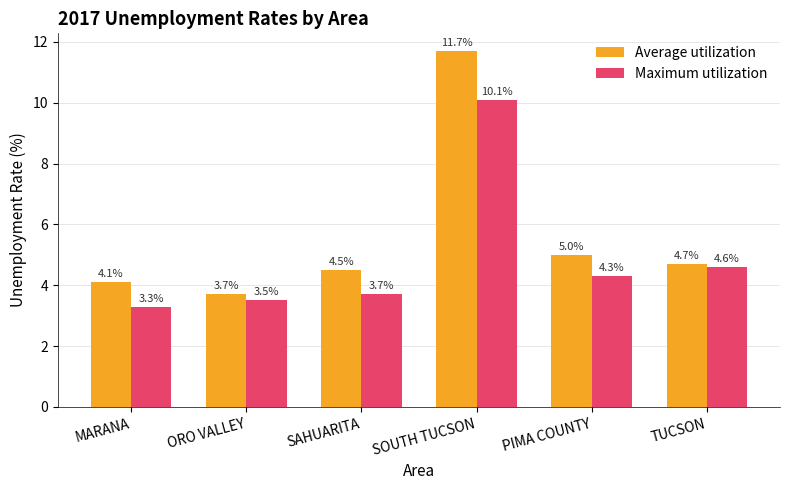

Which series has the widest spread of values?

Average utilization